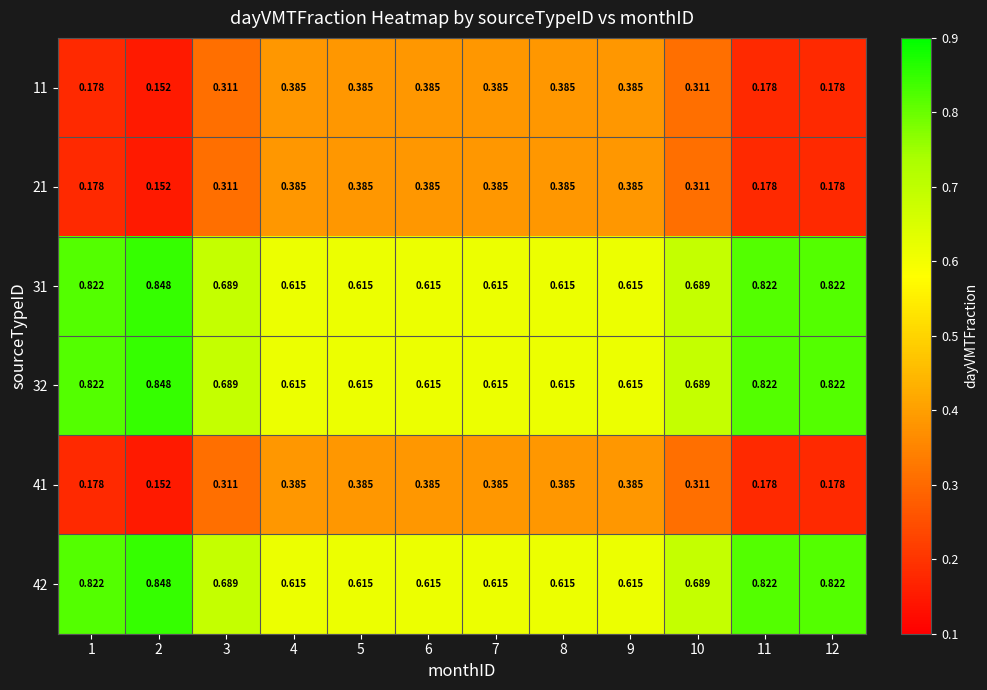

Which has a higher value, 7 or 6?

7